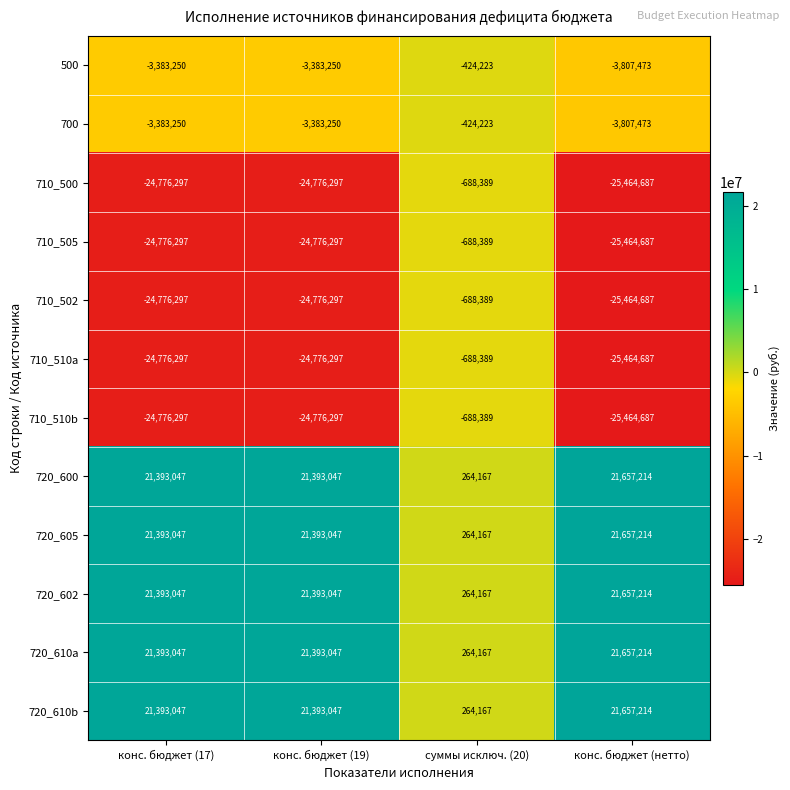

What is the greatest value displayed?

21657214